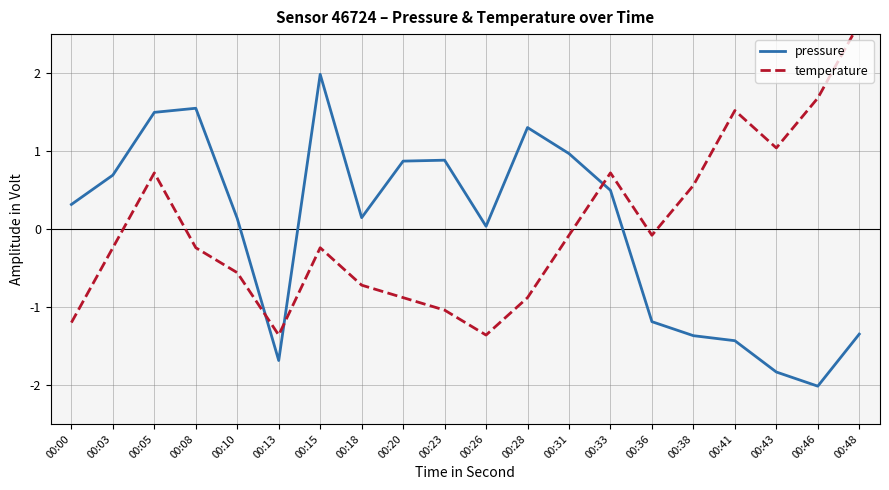

What is the difference between the pressure values at 00:03 and 00:08?

0.9